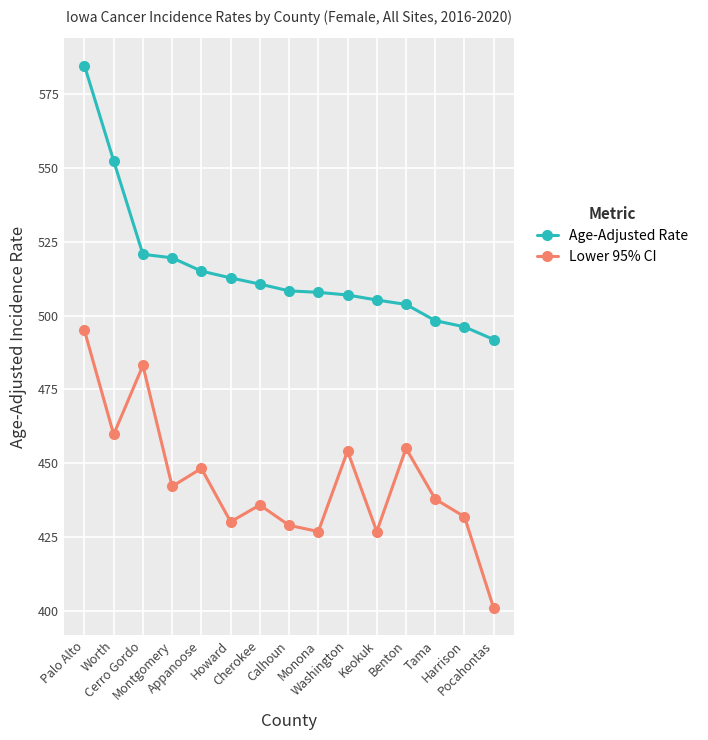

What is the total value across all series at Washington?

961.1